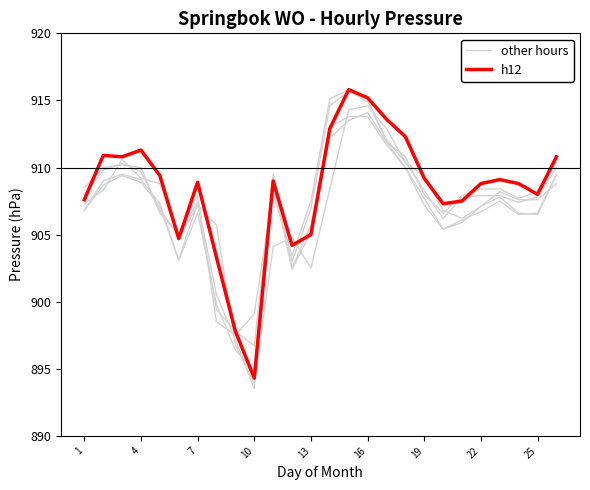

Count the number of data series in this chart.

6